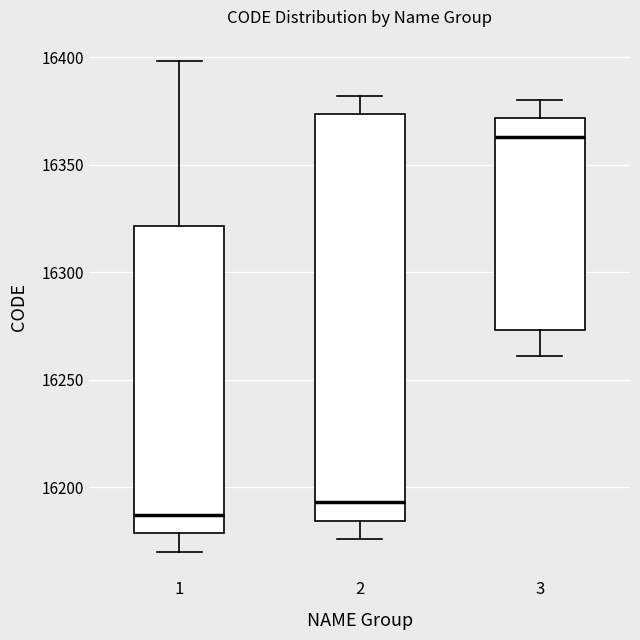

Reading left to right, read every box against the y-axis: the position of its median line, the range the box covers, and the ends of its whiskers. The values are not printed on the chart, so give them approximately, as read against the axis.

1: median 16185, box 16180 to 16320, whiskers 16170 to 16400
2: median 16195, box 16185 to 16375, whiskers 16175 to 16380
3: median 16365, box 16275 to 16370, whiskers 16260 to 16380